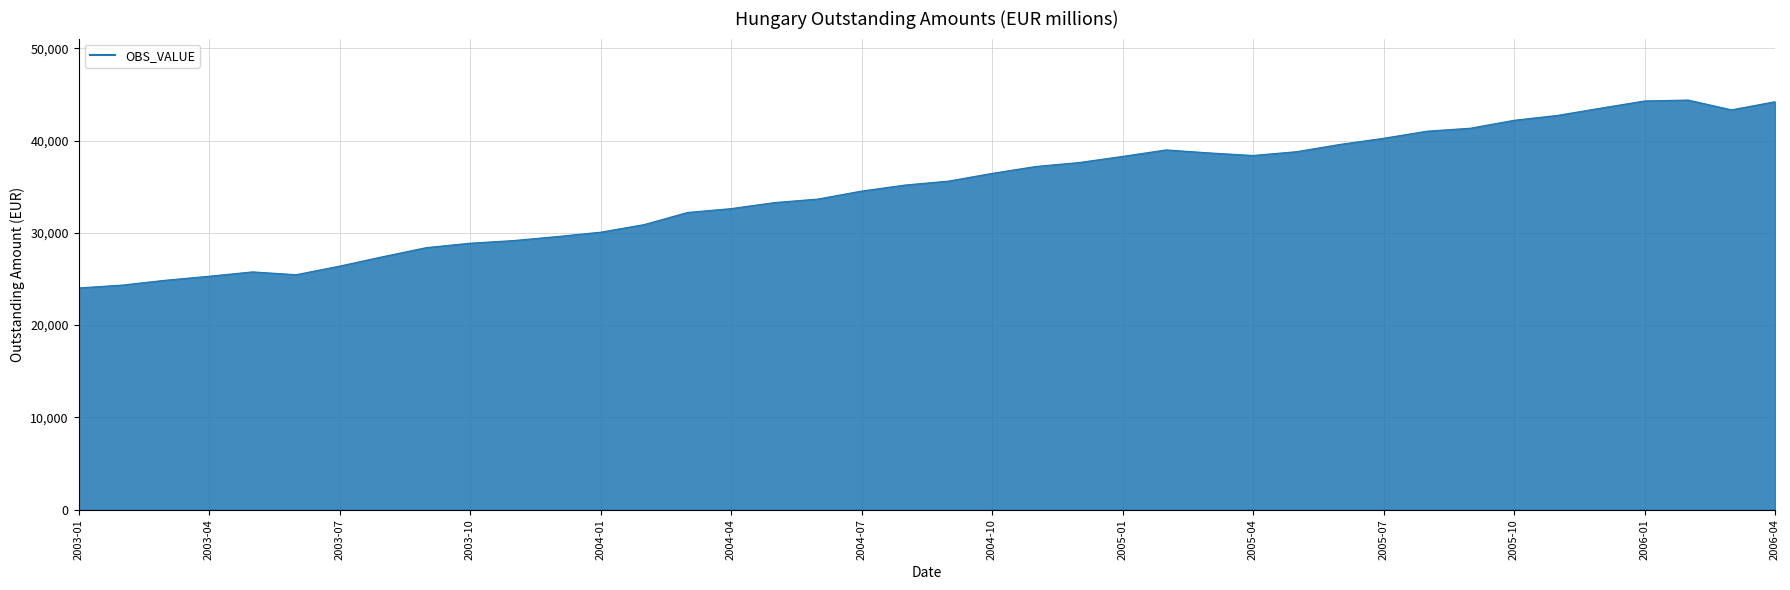

What is the difference between the maximum and minimum values?

20358.2